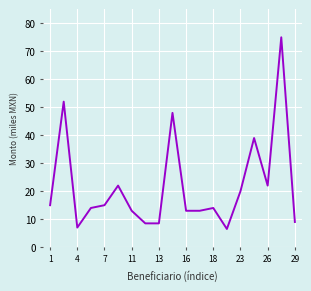

What is the difference between the maximum and minimum values?

68.5